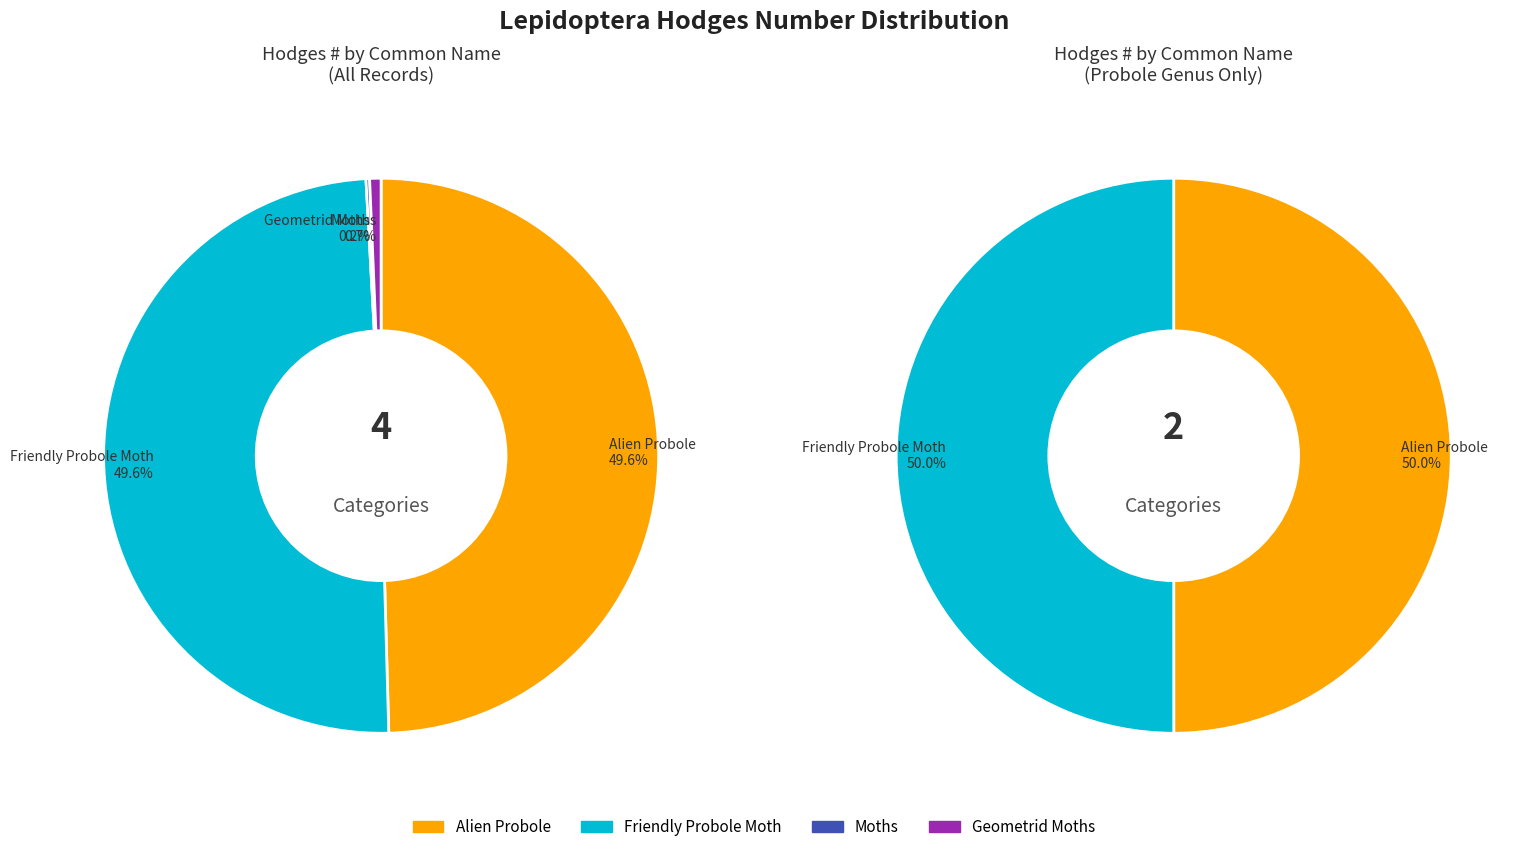

Which category has the biggest portion of the pie?

Friendly Probole Moth